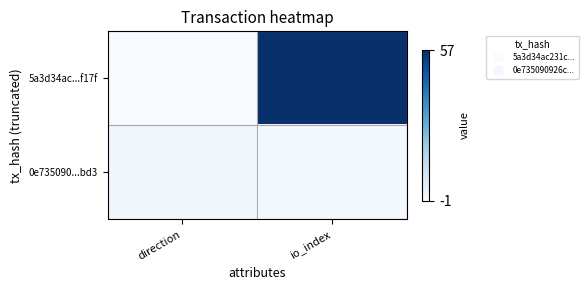

Which series has the largest range (max minus min)?

5a3d34ac...f17f